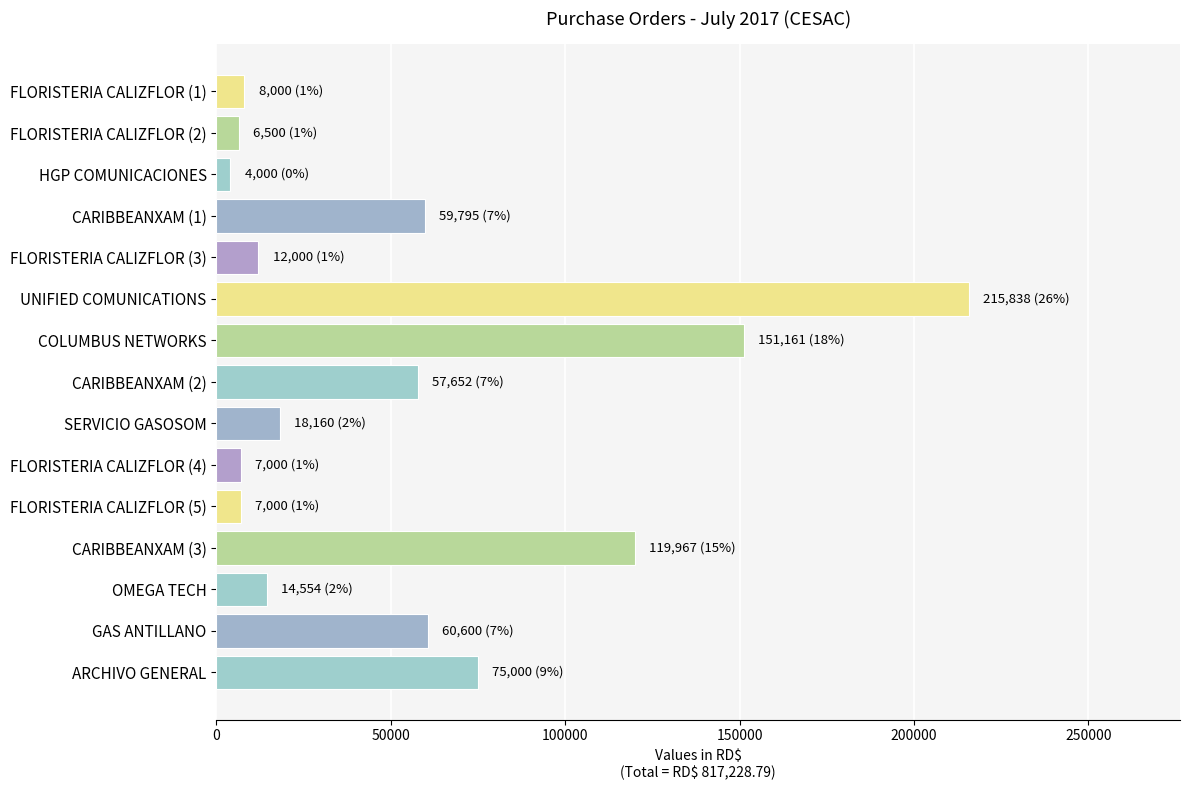

What is the difference between the values at ARCHIVO GENERAL and FLORISTERIA CALIZFLOR (3)?

63000.0